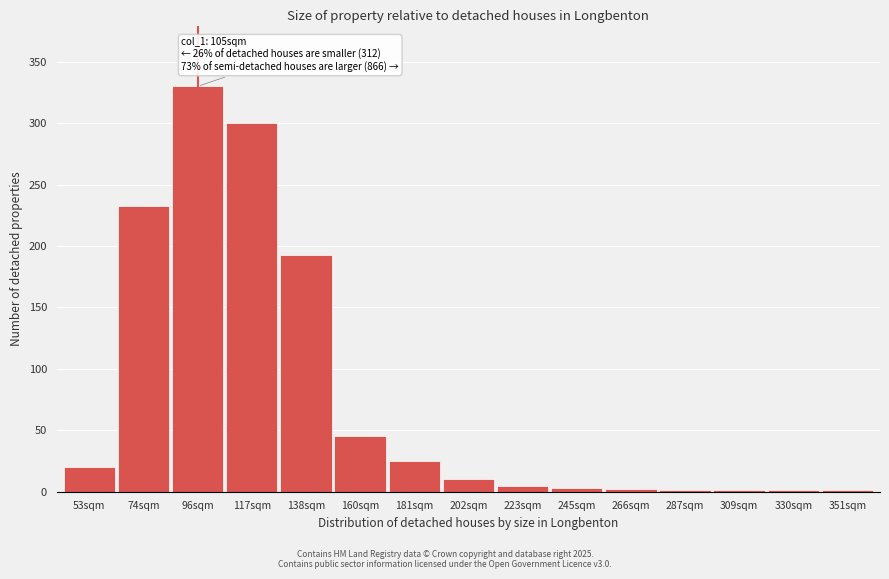

At which category does the chart reach its peak across all series?

96sqm